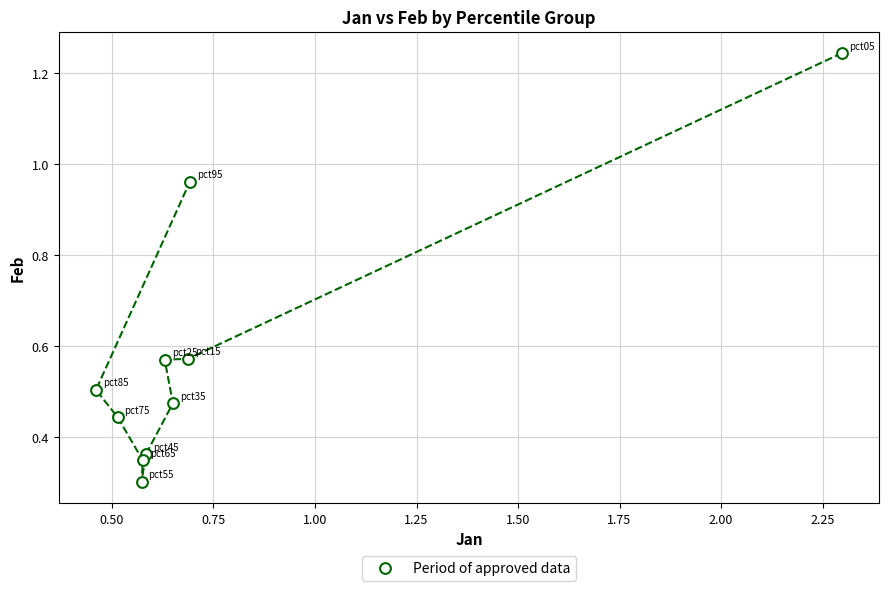

What is the range of X values (max minus min)?

1.8